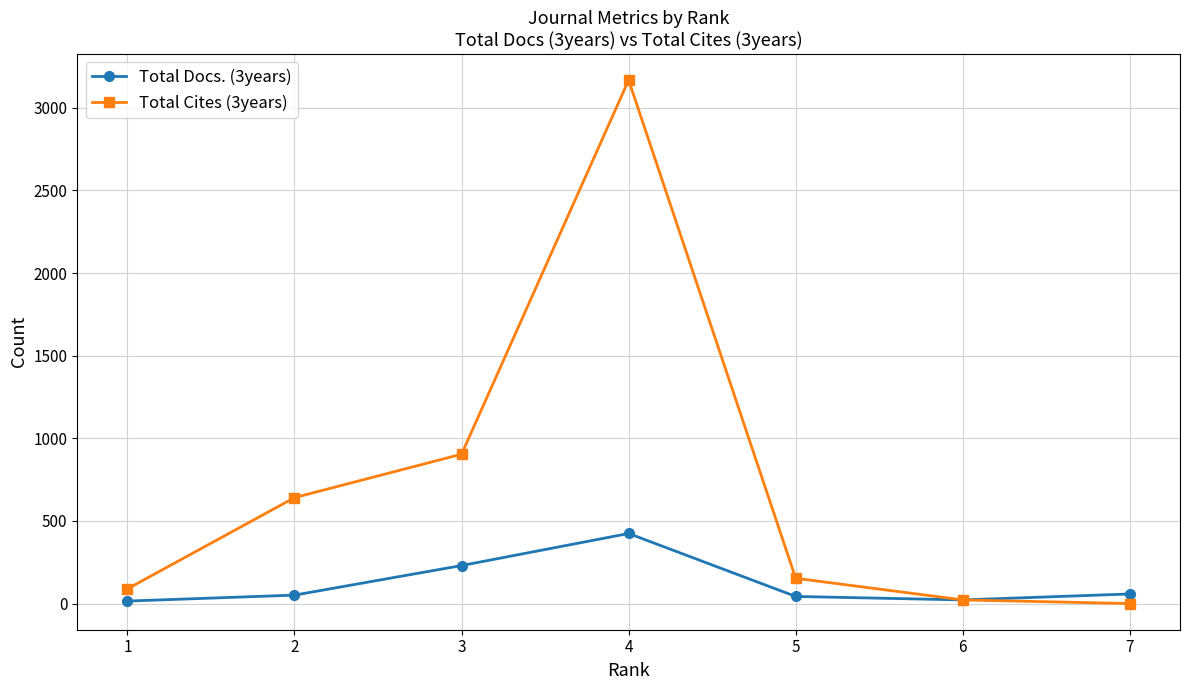

What is the value of the Total Docs. (3years) point at the 7th from the left?

58